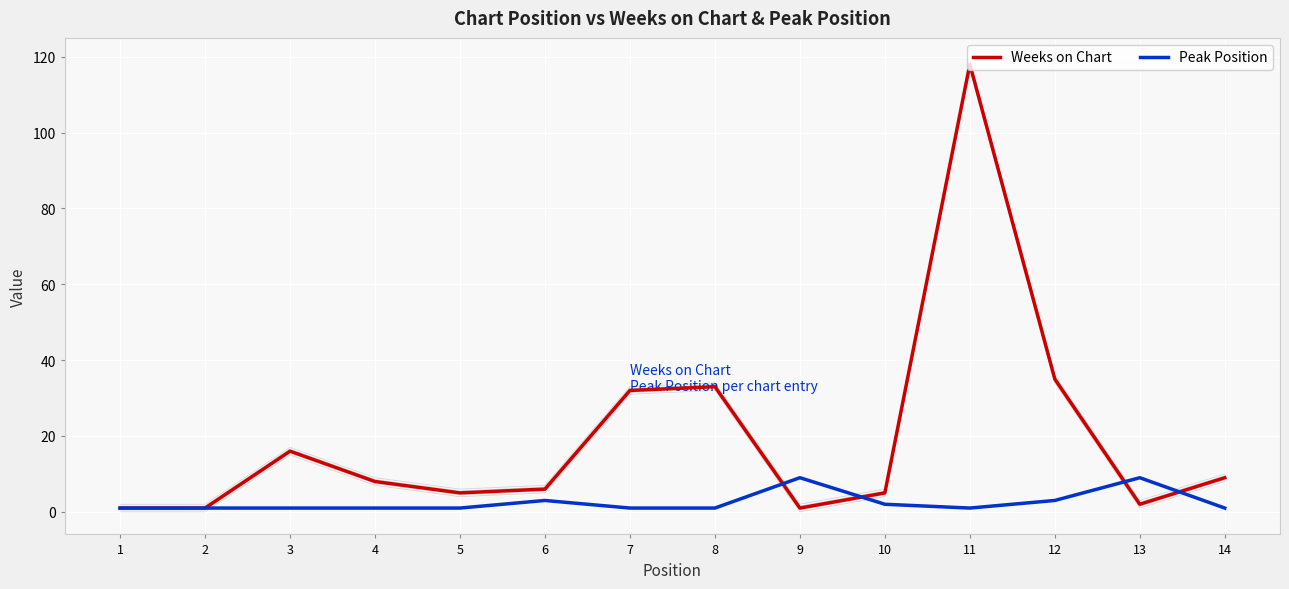

At which category is the sum across all series the highest?

11